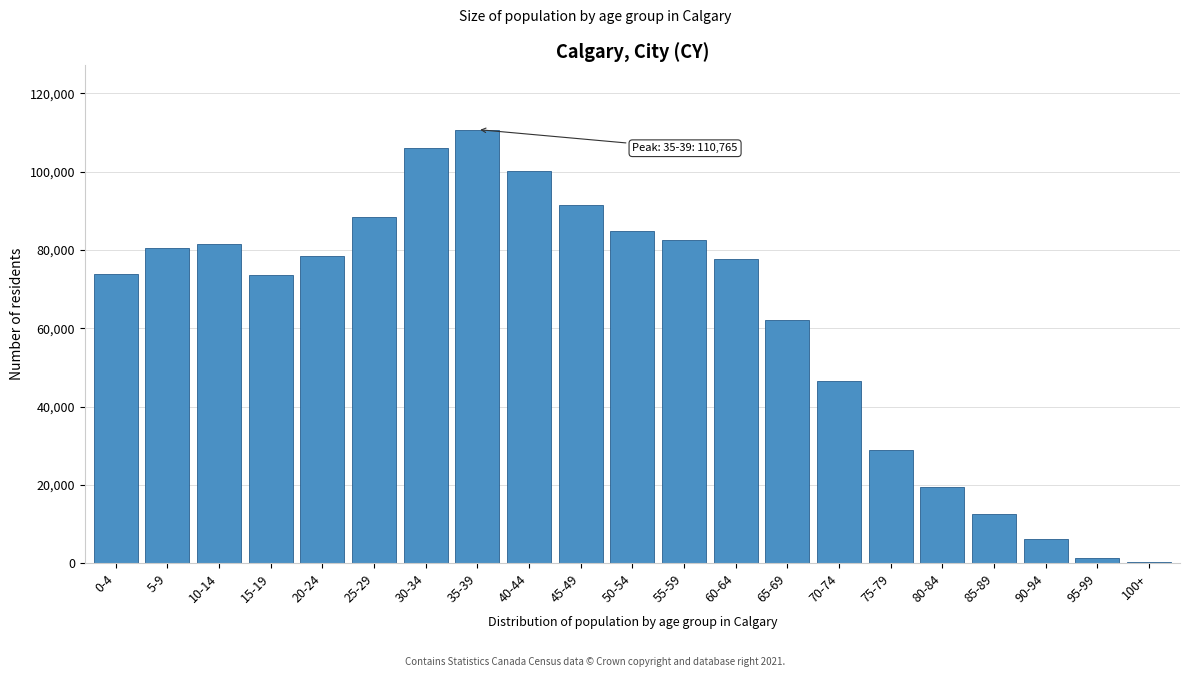

What is the ratio of the value at 25-29 to the value at 30-34?

0.8